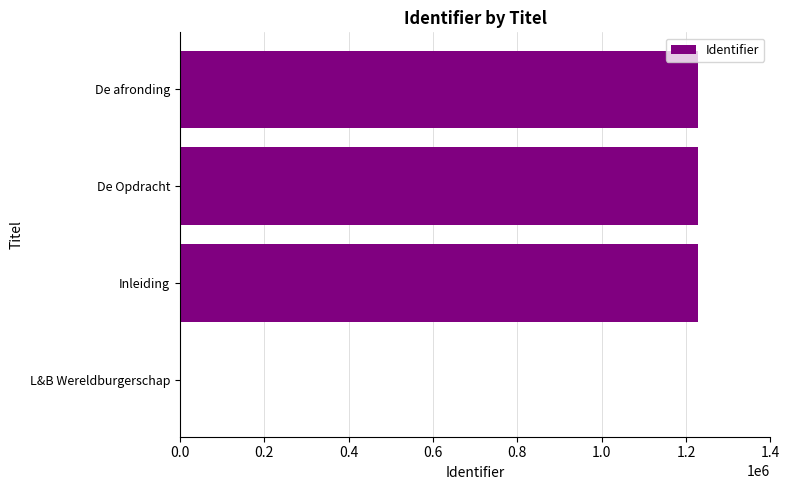

What value does the data have at De Opdracht?

1228356